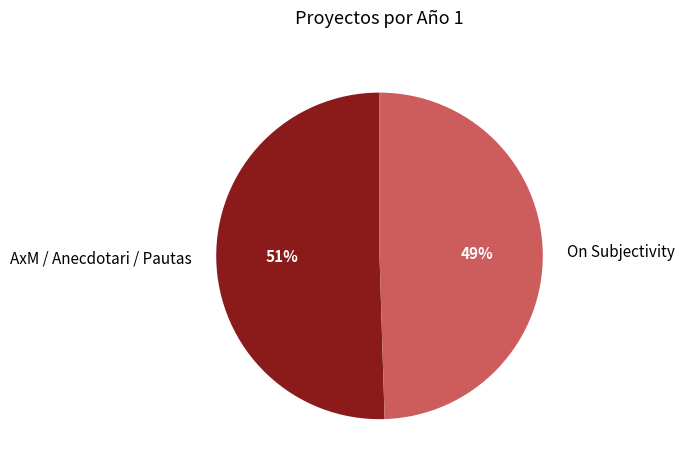

How many slices are in this pie chart?

2